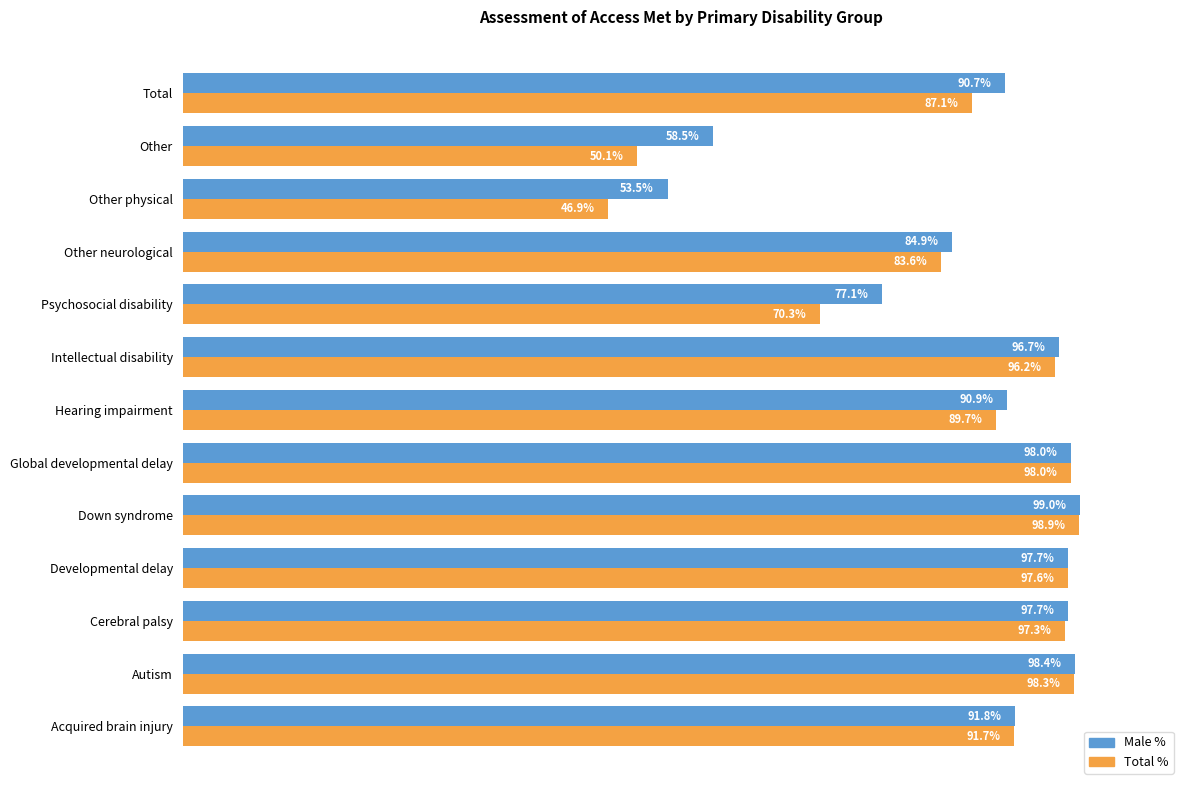

Which series has the widest spread of values?

Total %